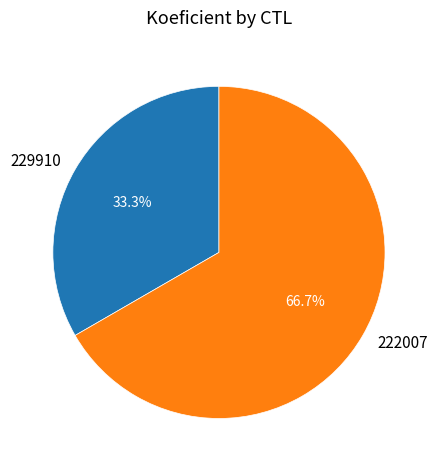

Between 229910 and 222007, which is larger?

222007